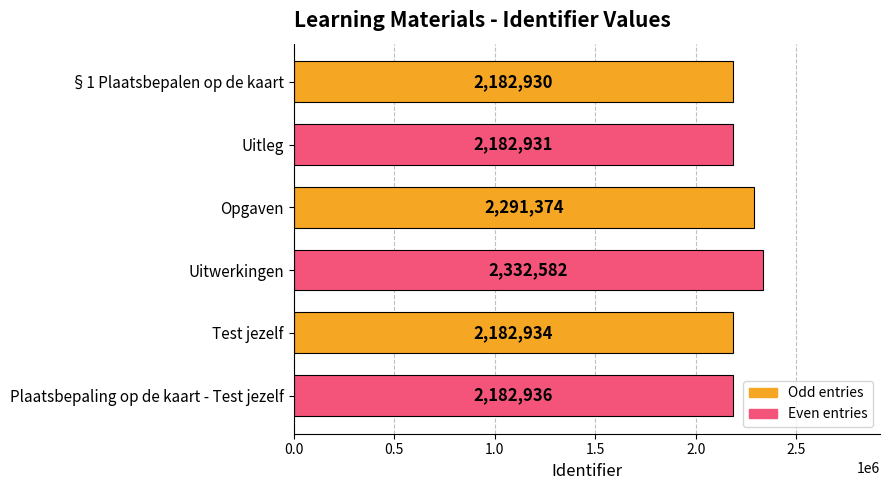

Where is the data nearest to the value 2257756?

Opgaven